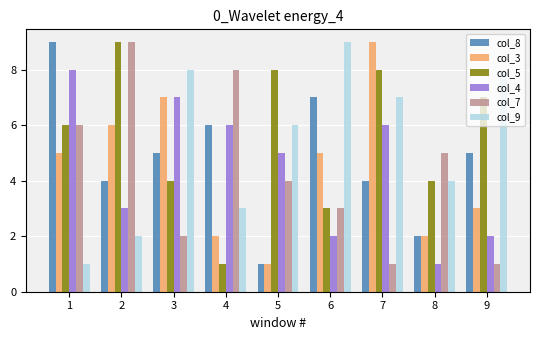

What is the difference between the col_3 values at 7 and 6?

4